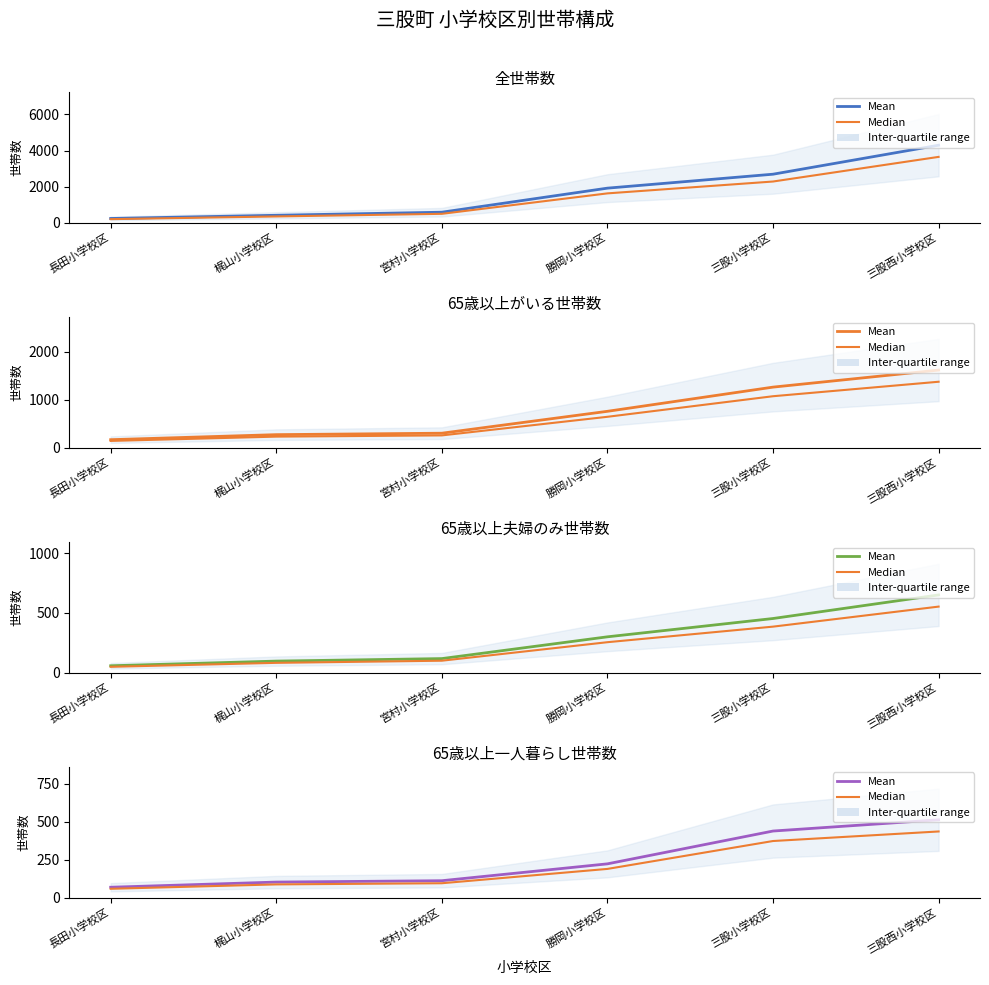

Reading left to right, what are all the values shown in this chart?

Mean: 長田小学校区=68.0	梶山小学校区=102.0	宮村小学校区=111.0	勝岡小学校区=222.0	三股小学校区=438.0	三股西小学校区=512.0
Median: 長田小学校区=57.8	梶山小学校区=86.7	宮村小学校区=94.3	勝岡小学校区=188.7	三股小学校区=372.3	三股西小学校区=435.2